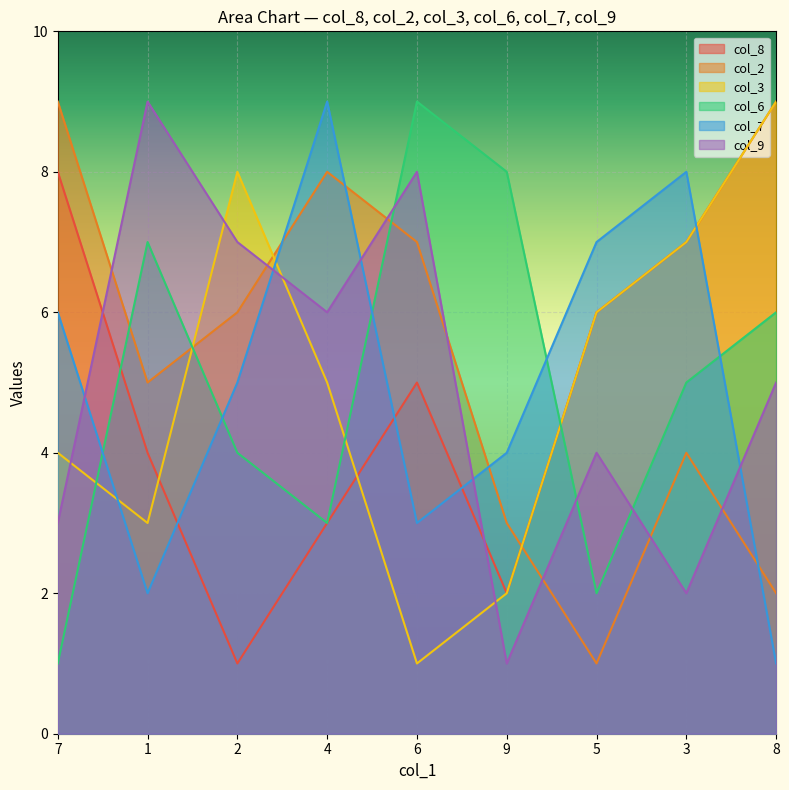

What is the label of the 7th point from the left?

5